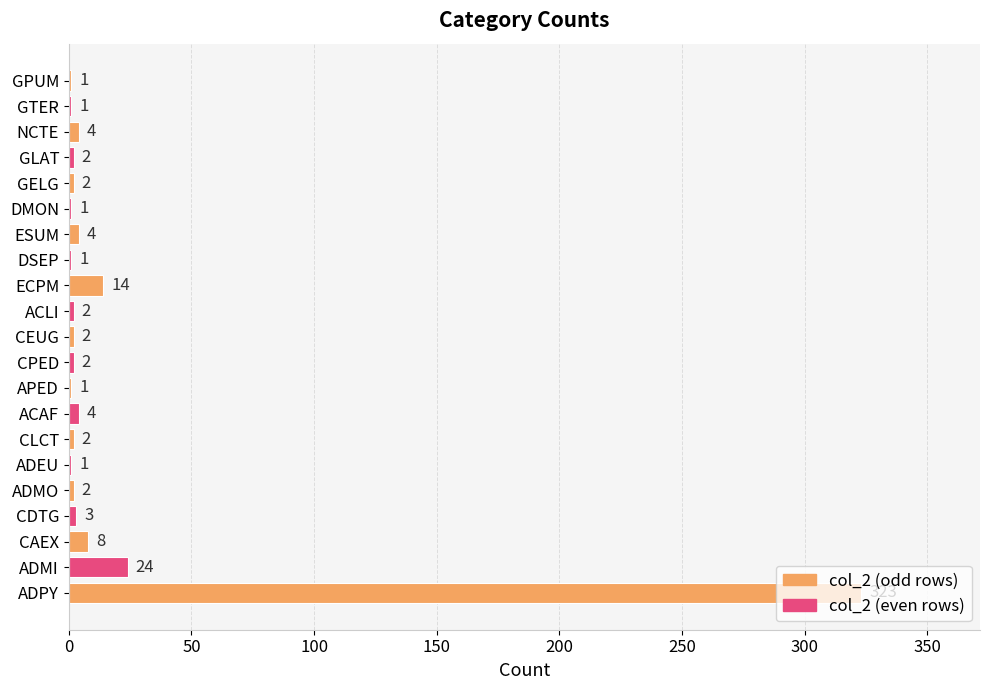

Is it true that the value at GTER is 1?

True